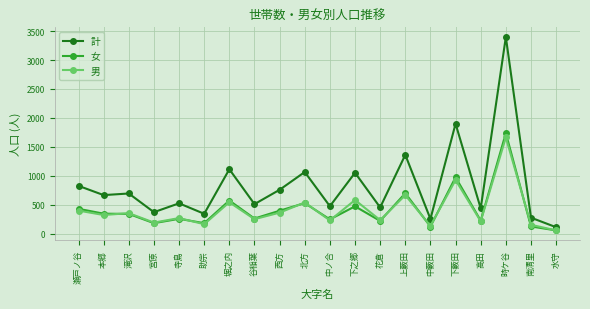

What is the lowest value of the 男 series?

55